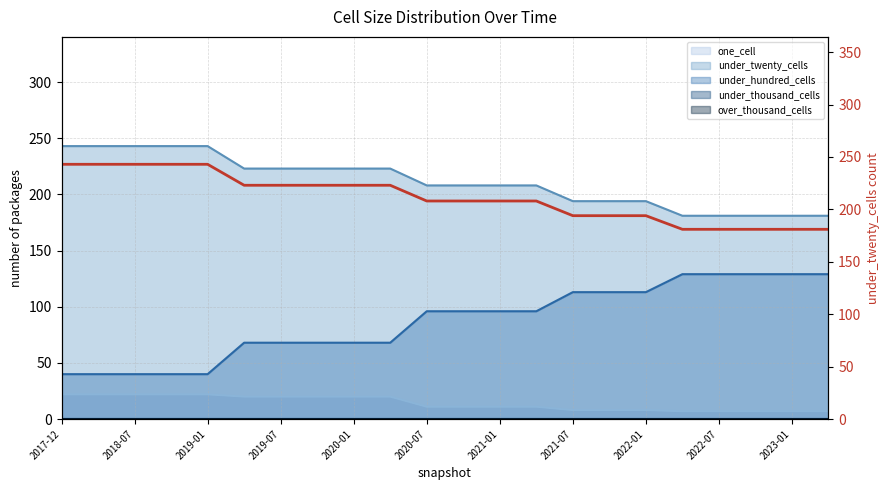

Approximately how many times larger is the value at 20 compared to 17?

1.0